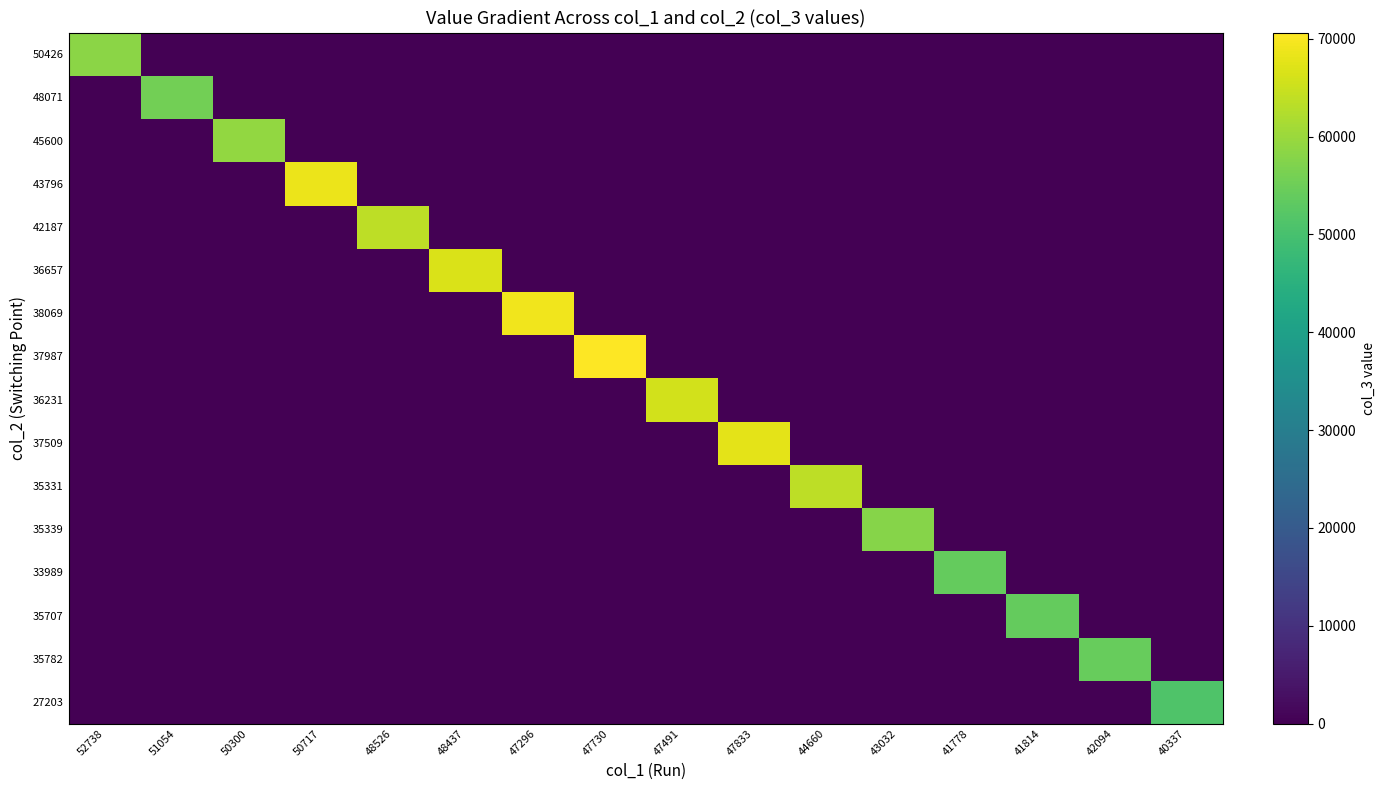

Reading right to left, extract all data points from this chart.

50426: 40337=0	42094=0	41814=0	41778=0	43032=0	44660=0	47833=0	47491=0	47730=0	47296=0	48437=0	48526=0	50717=0	50300=0	51054=0	52738=58483
48071: 40337=0	42094=0	41814=0	41778=0	43032=0	44660=0	47833=0	47491=0	47730=0	47296=0	48437=0	48526=0	50717=0	50300=0	51054=55694	52738=0
45600: 40337=0	42094=0	41814=0	41778=0	43032=0	44660=0	47833=0	47491=0	47730=0	47296=0	48437=0	48526=0	50717=0	50300=59148	51054=0	52738=0
43796: 40337=0	42094=0	41814=0	41778=0	43032=0	44660=0	47833=0	47491=0	47730=0	47296=0	48437=0	48526=0	50717=68683	50300=0	51054=0	52738=0
42187: 40337=0	42094=0	41814=0	41778=0	43032=0	44660=0	47833=0	47491=0	47730=0	47296=0	48437=0	48526=63487	50717=0	50300=0	51054=0	52738=0
36657: 40337=0	42094=0	41814=0	41778=0	43032=0	44660=0	47833=0	47491=0	47730=0	47296=0	48437=66755	48526=0	50717=0	50300=0	51054=0	52738=0
38069: 40337=0	42094=0	41814=0	41778=0	43032=0	44660=0	47833=0	47491=0	47730=0	47296=69165	48437=0	48526=0	50717=0	50300=0	51054=0	52738=0
37987: 40337=0	42094=0	41814=0	41778=0	43032=0	44660=0	47833=0	47491=0	47730=70639	47296=0	48437=0	48526=0	50717=0	50300=0	51054=0	52738=0
36231: 40337=0	42094=0	41814=0	41778=0	43032=0	44660=0	47833=0	47491=65857	47730=0	47296=0	48437=0	48526=0	50717=0	50300=0	51054=0	52738=0
37509: 40337=0	42094=0	41814=0	41778=0	43032=0	44660=0	47833=67693	47491=0	47730=0	47296=0	48437=0	48526=0	50717=0	50300=0	51054=0	52738=0
35331: 40337=0	42094=0	41814=0	41778=0	43032=0	44660=63670	47833=0	47491=0	47730=0	47296=0	48437=0	48526=0	50717=0	50300=0	51054=0	52738=0
35339: 40337=0	42094=0	41814=0	41778=0	43032=57866	44660=0	47833=0	47491=0	47730=0	47296=0	48437=0	48526=0	50717=0	50300=0	51054=0	52738=0
33989: 40337=0	42094=0	41814=0	41778=53908	43032=0	44660=0	47833=0	47491=0	47730=0	47296=0	48437=0	48526=0	50717=0	50300=0	51054=0	52738=0
35707: 40337=0	42094=0	41814=54065	41778=0	43032=0	44660=0	47833=0	47491=0	47730=0	47296=0	48437=0	48526=0	50717=0	50300=0	51054=0	52738=0
35782: 40337=0	42094=54222	41814=0	41778=0	43032=0	44660=0	47833=0	47491=0	47730=0	47296=0	48437=0	48526=0	50717=0	50300=0	51054=0	52738=0
27203: 40337=51049	42094=0	41814=0	41778=0	43032=0	44660=0	47833=0	47491=0	47730=0	47296=0	48437=0	48526=0	50717=0	50300=0	51054=0	52738=0